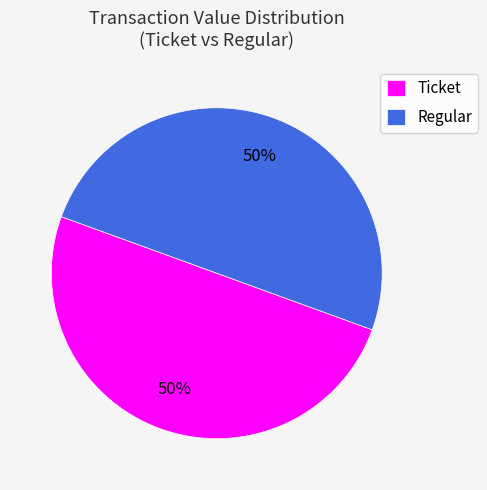

Combined, do Ticket and Regular account for over 50%?

Yes